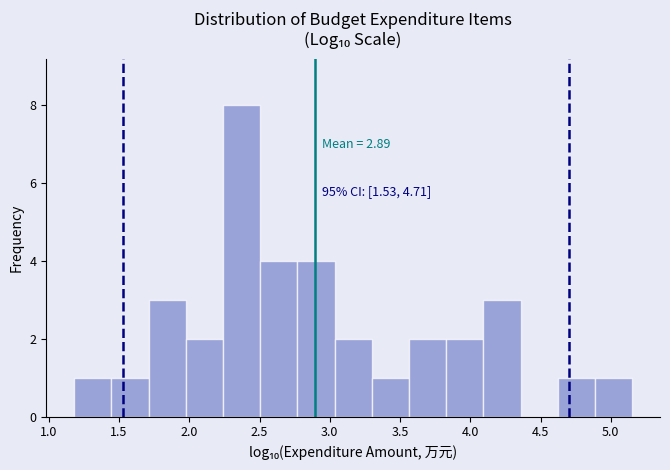

Which range on the x-axis has the tallest bar?

2.25 to 2.50